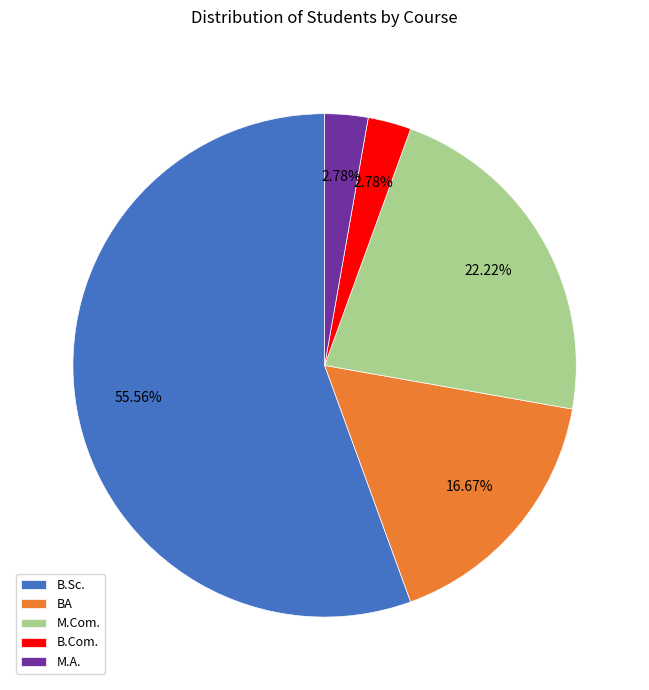

Which has a higher value, B.Sc. or M.A.?

B.Sc.